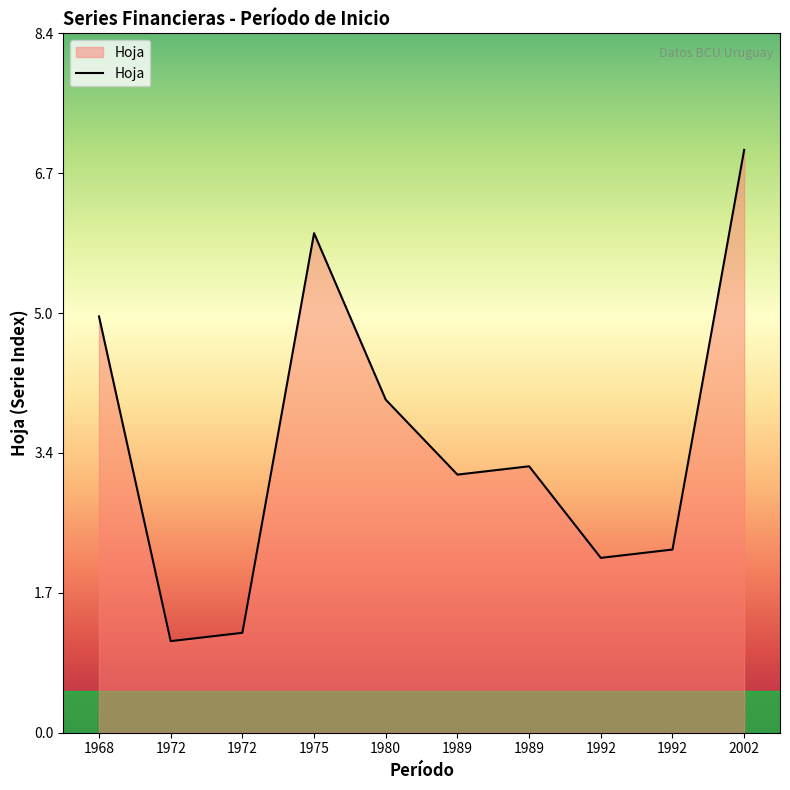

List the labels in order of value, smallest first.

1972, 1972, 1992, 1992, 1989, 1989, 1980, 1968, 1975, 2002